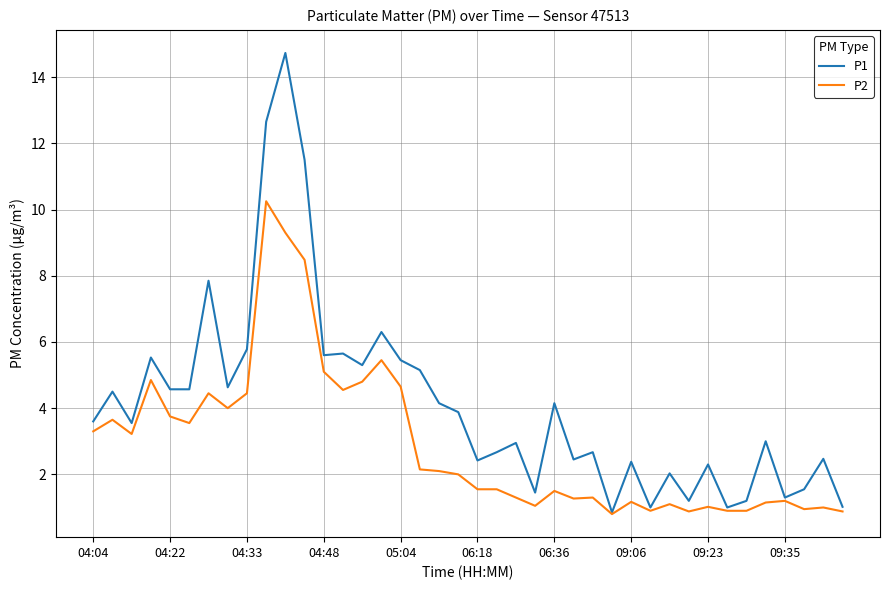

List the series in order of their overall mean, highest first.

P1, P2